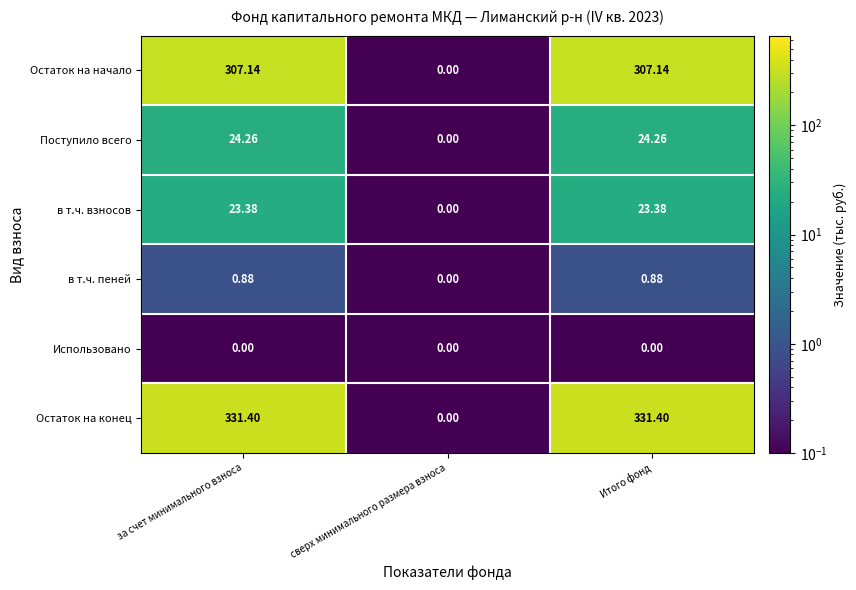

Between сверх минимального размера взноса and Итого фонд, which series saw the biggest shift?

Остаток на конец